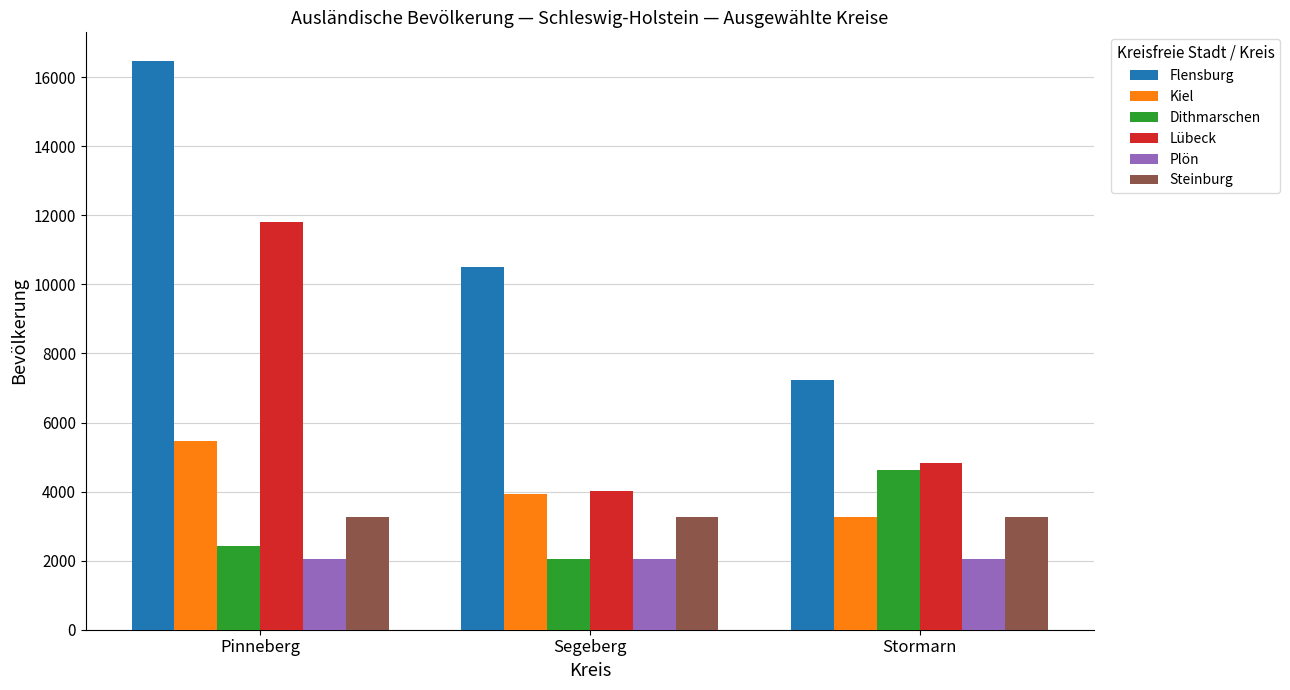

Reading right to left, list all the values displayed in this chart.

Flensburg: Stormarn=7235	Segeberg=10515	Pinneberg=16475
Kiel: Stormarn=3265	Segeberg=3940	Pinneberg=5460
Dithmarschen: Stormarn=4625	Segeberg=2035	Pinneberg=2415
Lübeck: Stormarn=4815	Segeberg=4025	Pinneberg=11820
Plön: Stormarn=2035	Segeberg=2035	Pinneberg=2035
Steinburg: Stormarn=3265	Segeberg=3265	Pinneberg=3265